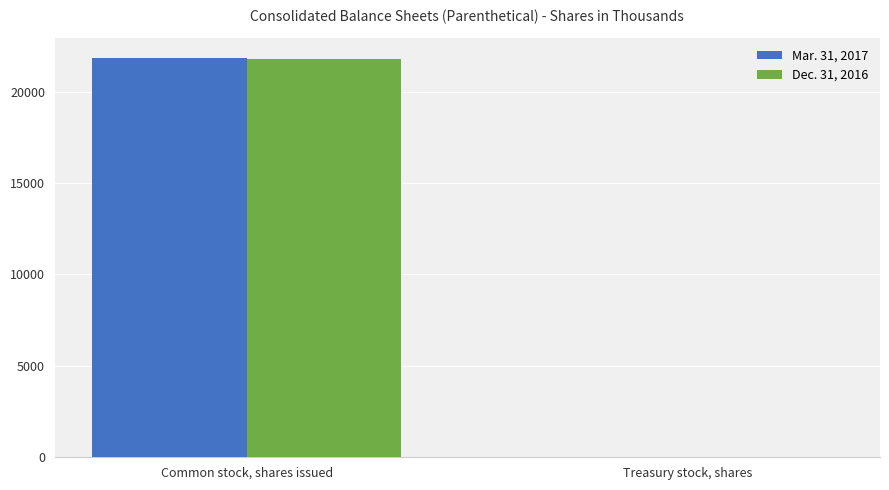

What is the difference between the Dec. 31, 2016 values at Treasury stock, shares and Common stock, shares issued?

21773